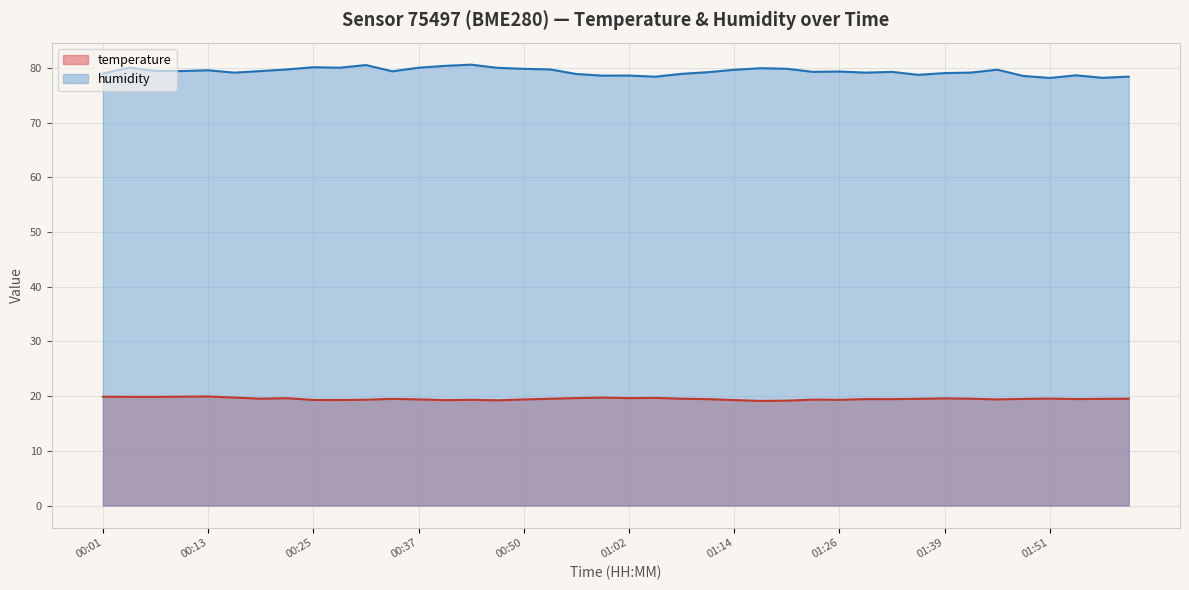

Which label corresponds to the largest value in the chart?

00:44